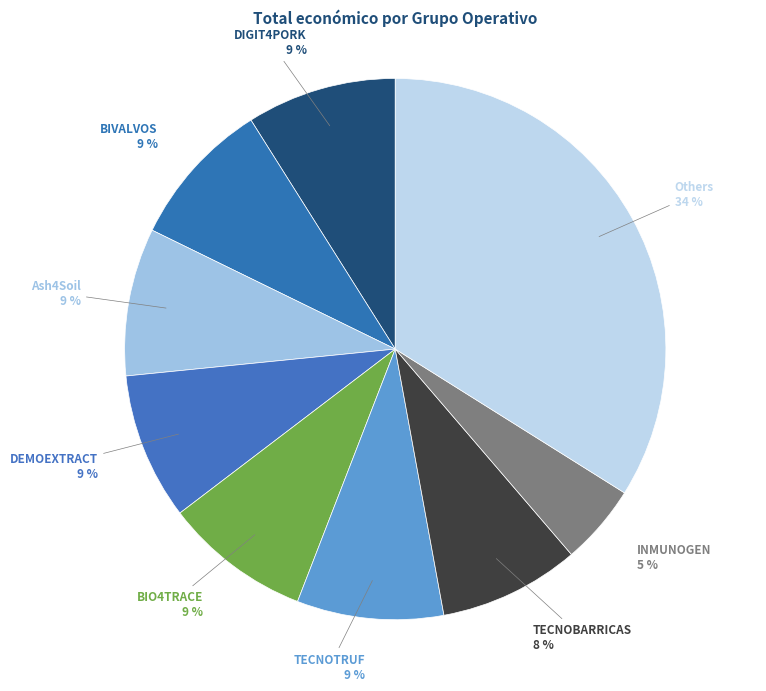

How many segments does this pie chart have?

9